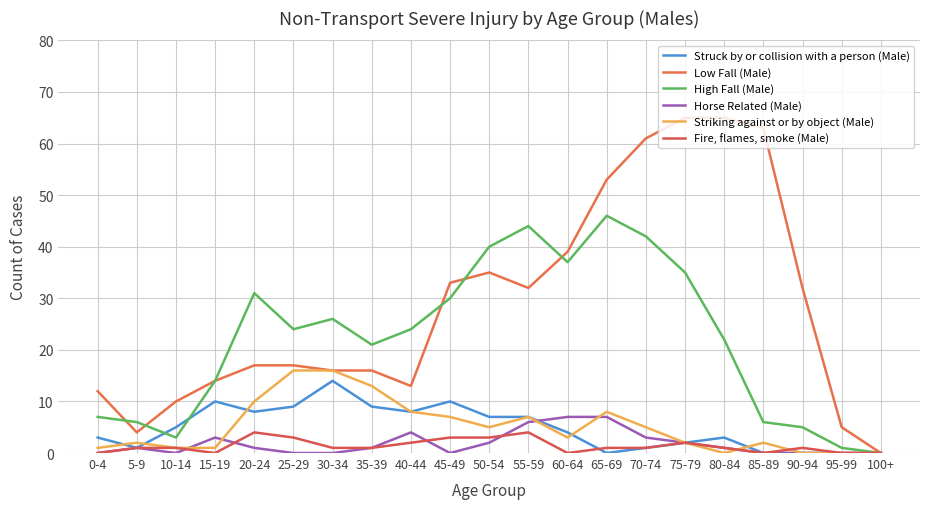

True or false: Fire, flames, smoke (Male) has a value of 2 at 40-44.

True